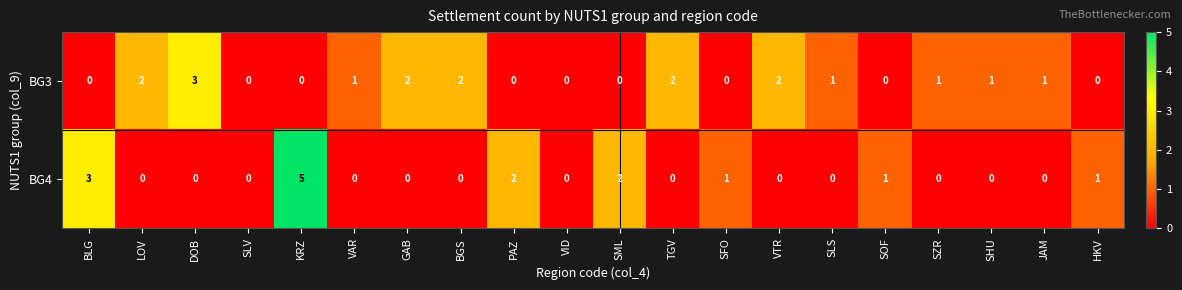

Rank the series at SHU from highest to lowest value.

BG3, BG4